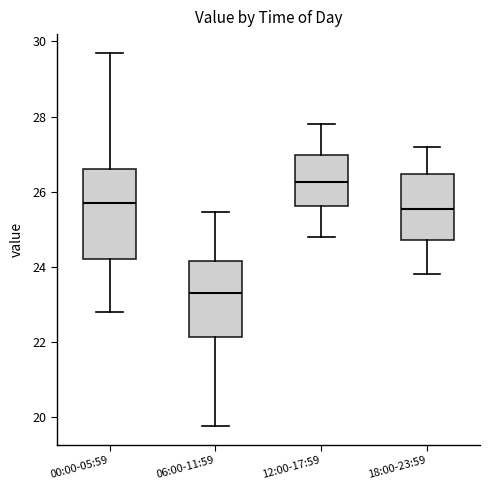

Reading left to right, transcribe this box plot: for each box, give where its median line is, the range the box spans, and where its two whiskers end, as read against the y-axis. The values are not printed on the chart, so give them approximately, as read against the axis.

00:00-05:59: median 25.8, box 24.2 to 26.6, whiskers 22.8 to 29.8
06:00-11:59: median 23.4, box 22.2 to 24.2, whiskers 19.8 to 25.4
12:00-17:59: median 26.2, box 25.6 to 27.0, whiskers 24.8 to 27.8
18:00-23:59: median 25.6, box 24.8 to 26.4, whiskers 23.8 to 27.2